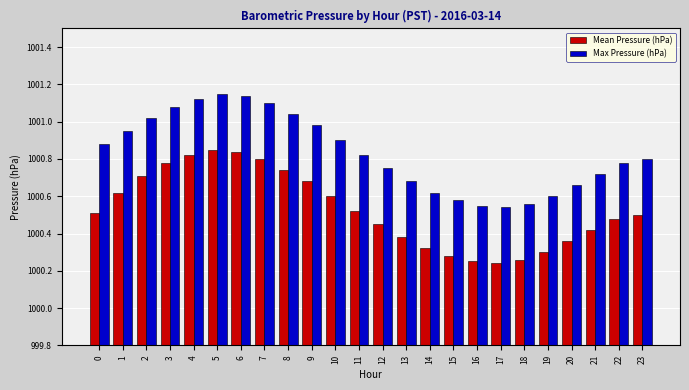

The value of Max Pressure (hPa) at 6 is 463.0. True or false?

False